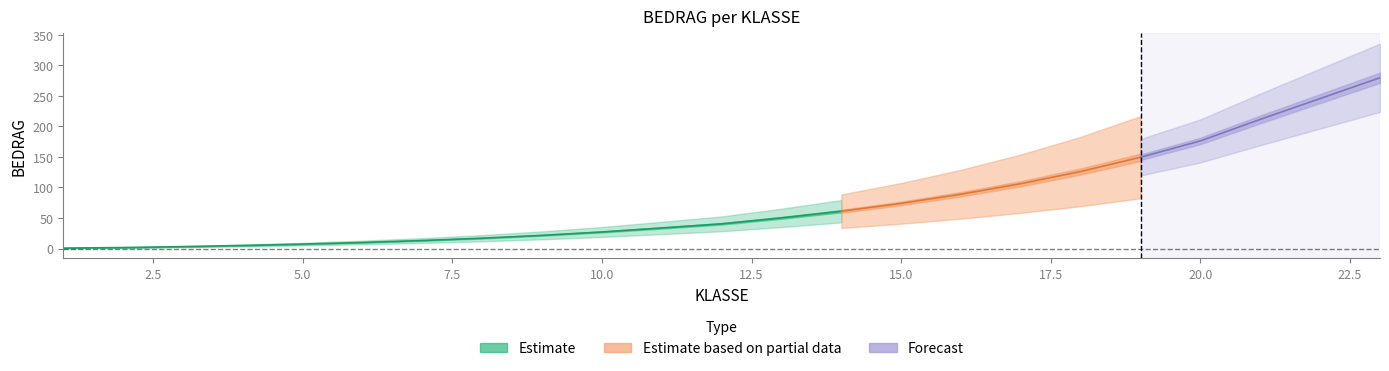

What is the ratio of the value at 11 to the value at 2?

20.5